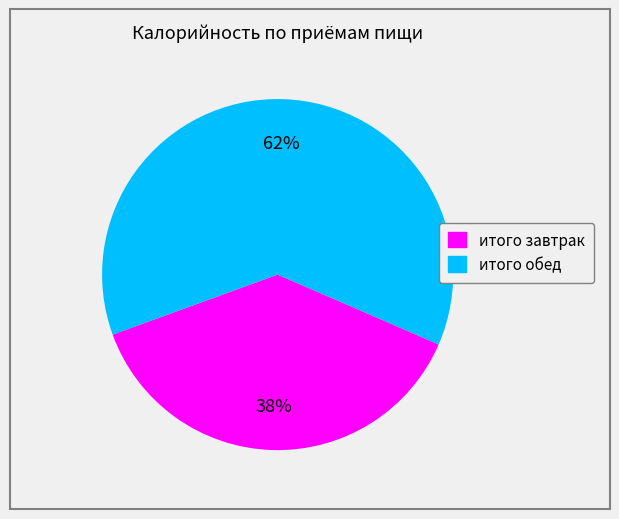

To the nearest percent, what is the difference between the largest and smallest slice percentages?

24%